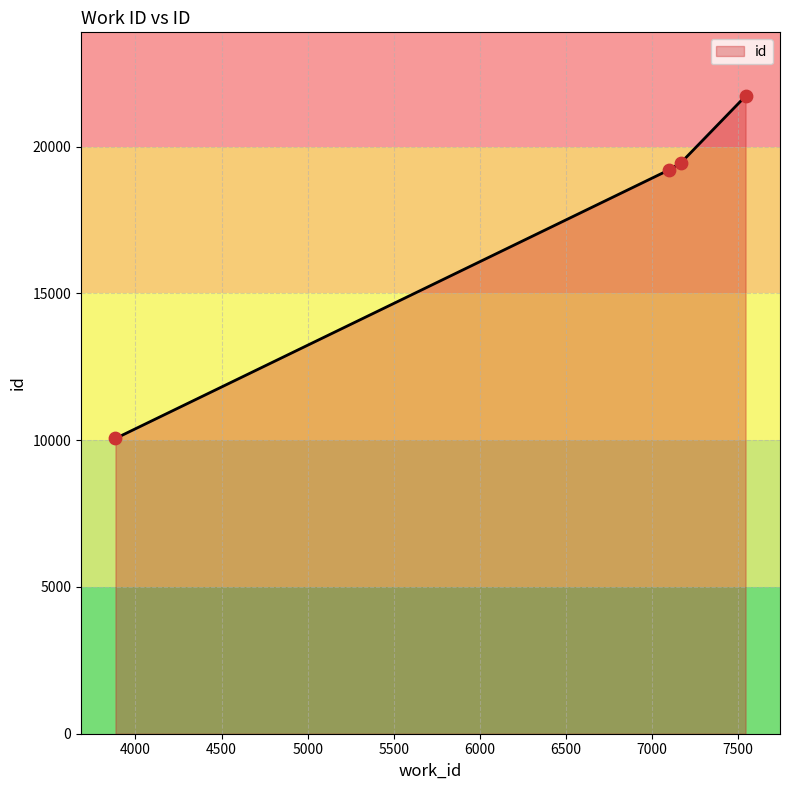

Approximately how many times larger is the value at 7543 compared to 3884?

2.2